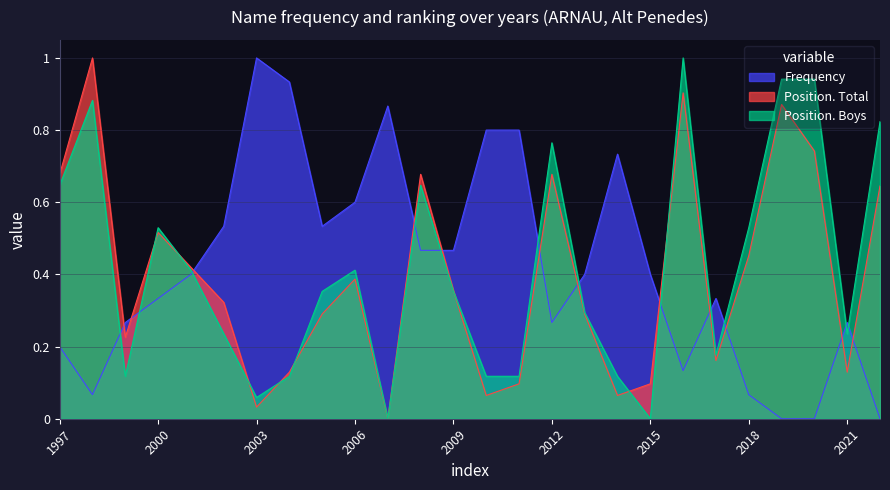

In Position. Total, how many points are higher than both neighbors (excluding endpoints)?

7